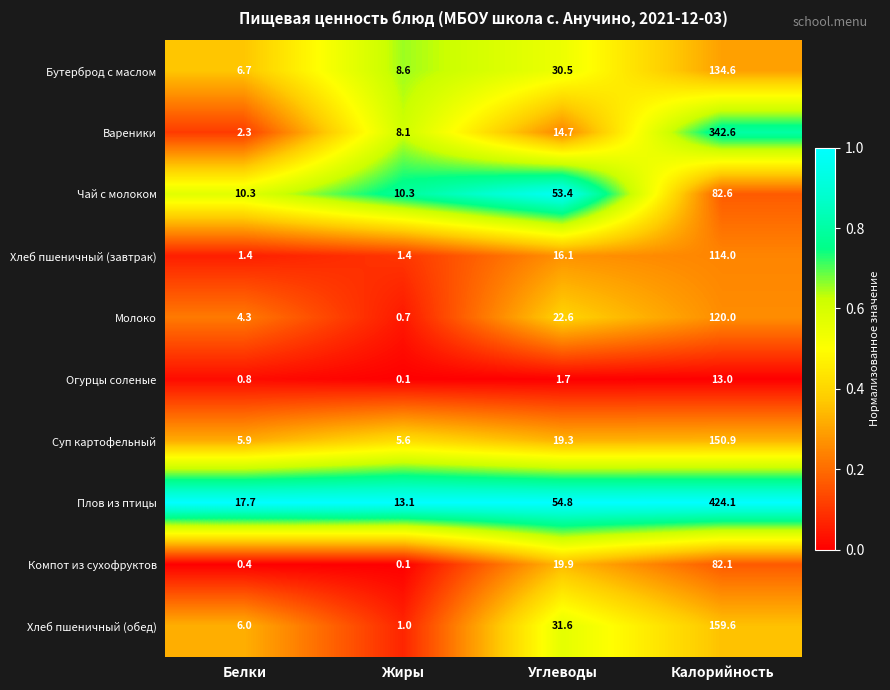

Which series has the widest spread of values?

Плов из птицы